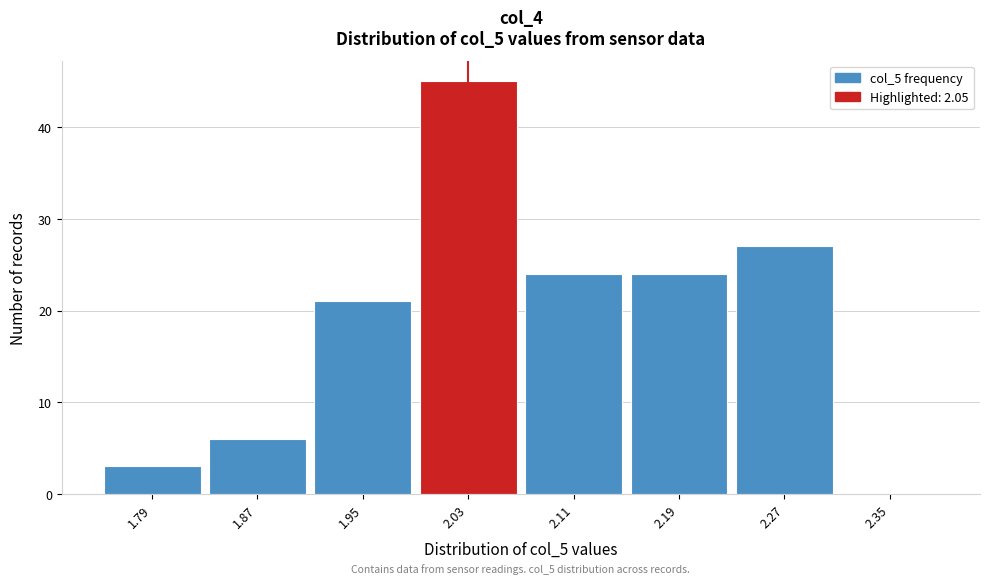

Over which range of the x-axis is the bar tallest?

1.99 to 2.07